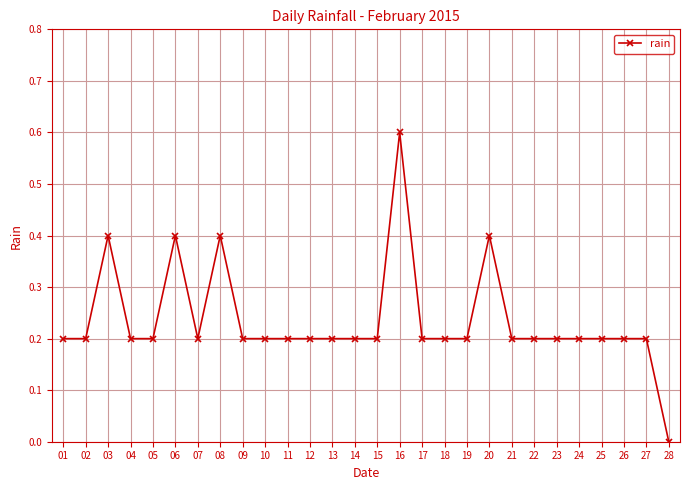

How many values exceed 0?

27